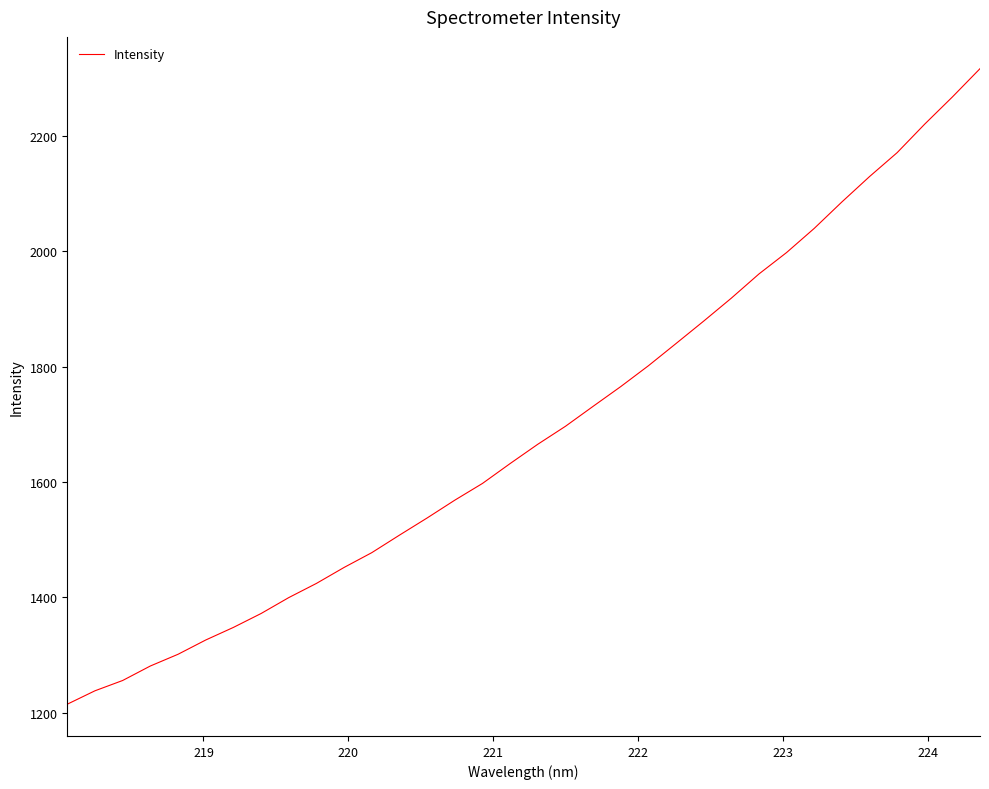

What is the greatest value displayed?

2316.5